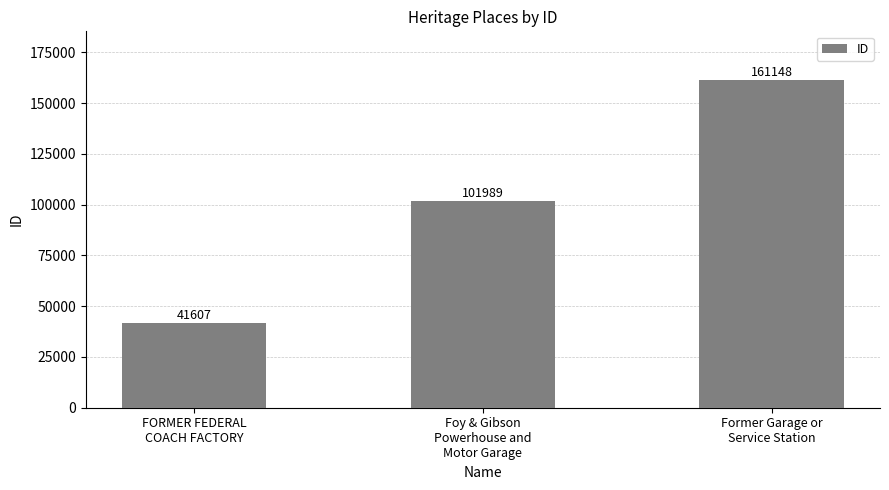

List the labels in order of value, smallest first.

FORMER FEDERAL
COACH FACTORY, Foy & Gibson
Powerhouse and
Motor Garage, Former Garage or
Service Station